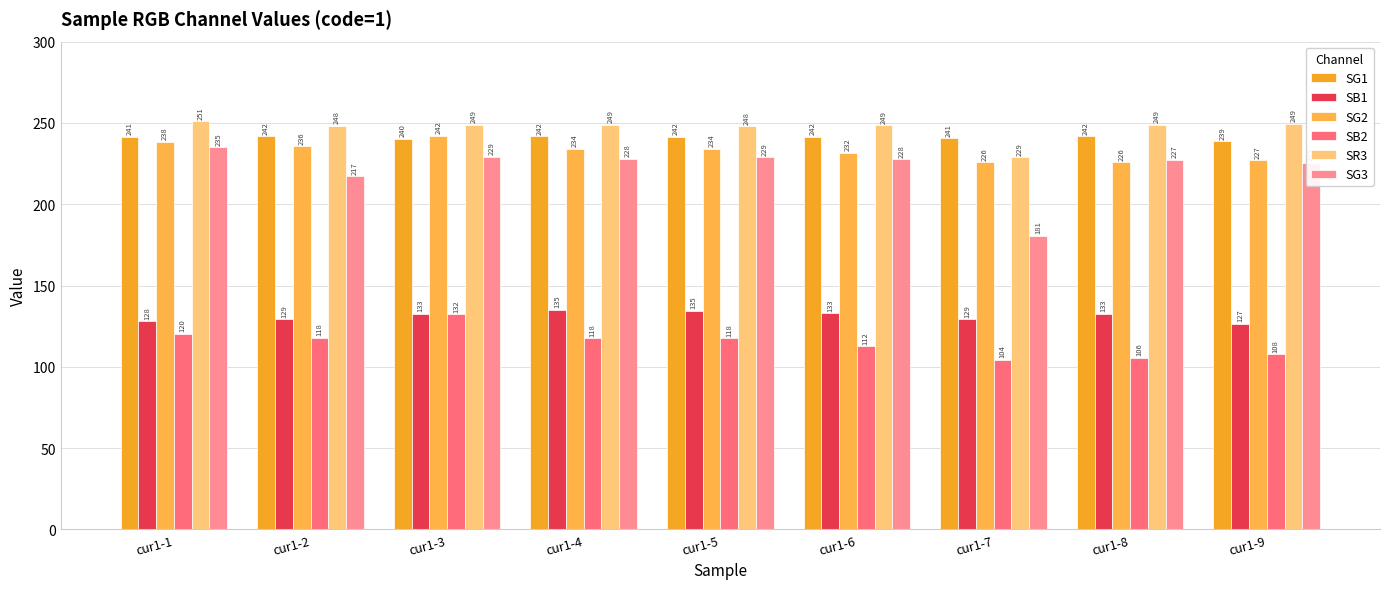

What is the average value of the SB1 series?

131.2